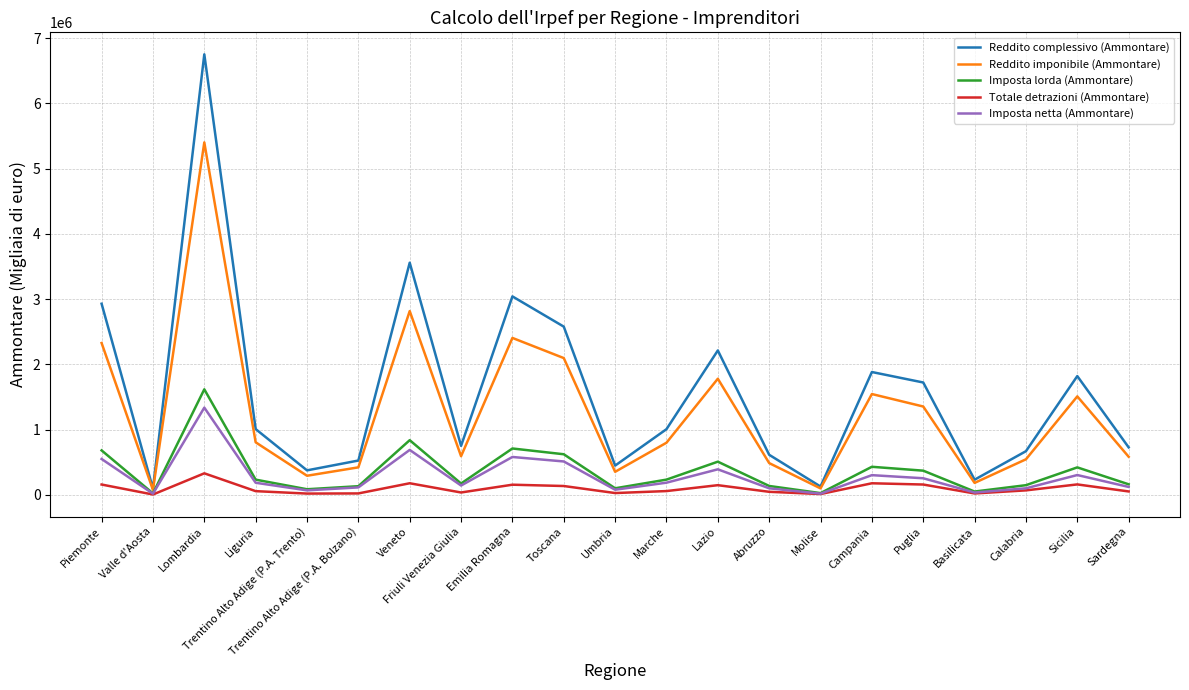

What is the difference between the Reddito complessivo (Ammontare) values at Sicilia and Trentino Alto Adige (P.A. Trento)?

1444638